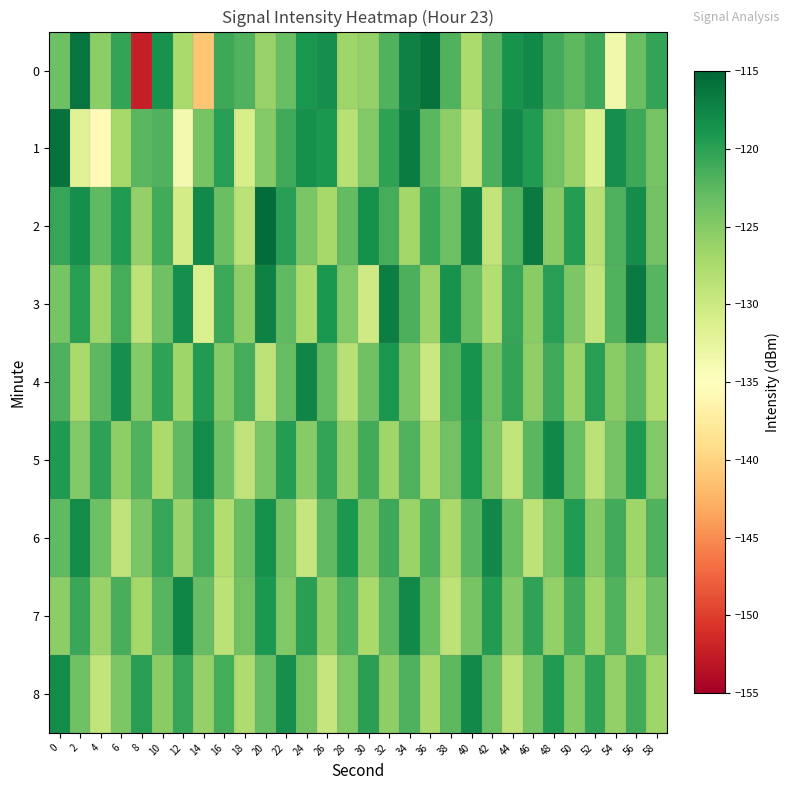

Rank the series at 18 from highest to lowest value.

4, 0, 6, 7, 3, 8, 2, 5, 1